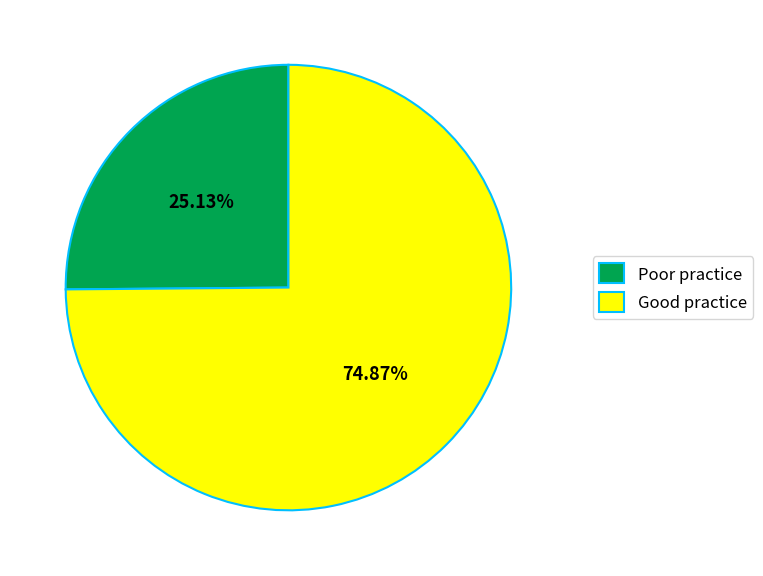

Is there a majority slice in this chart?

Yes